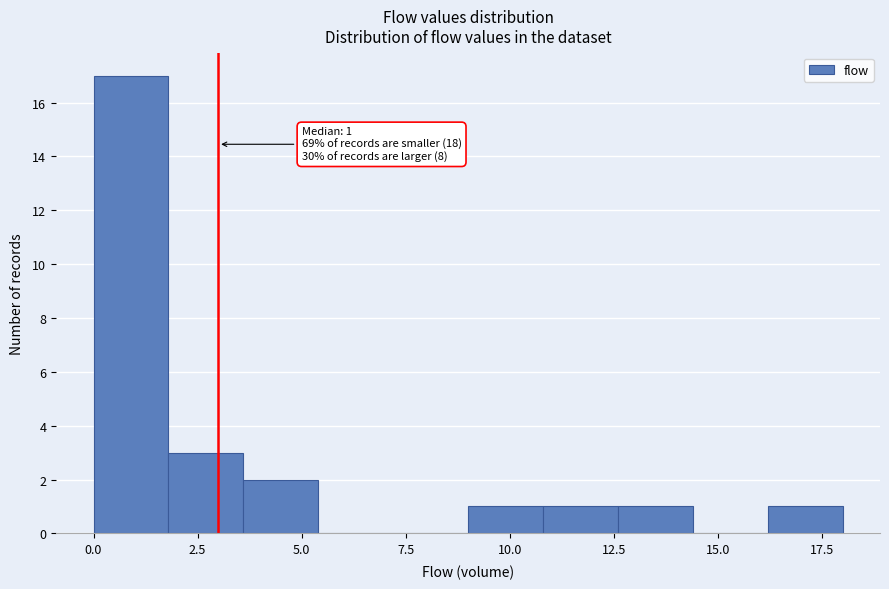

Read against the x-axis, roughly where is the centre of the tallest bar?

1.0